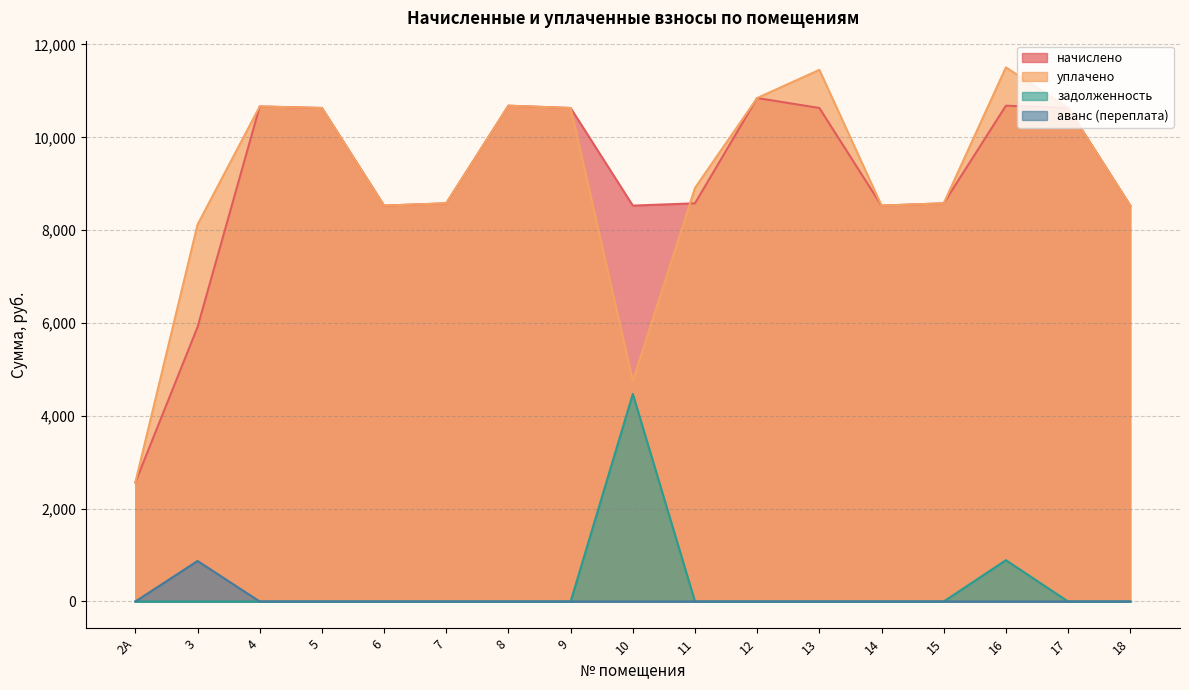

The value of начислено at 8 is 10681.2. True or false?

True